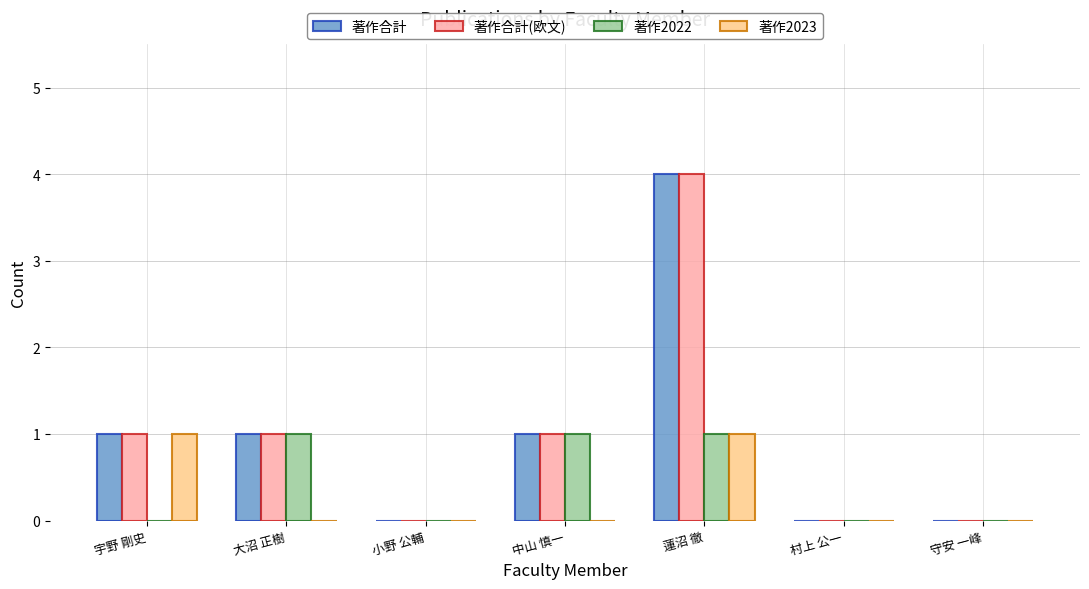

How many groups of bars are there?

7